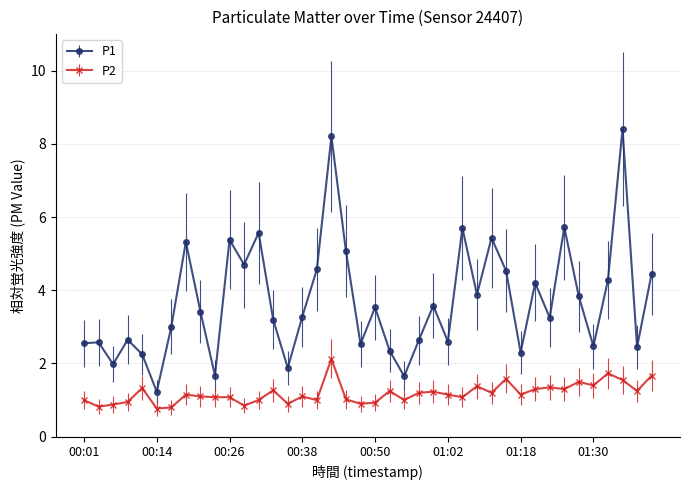

What is the difference between the maximum and second lowest values in the P2 series?

1.3